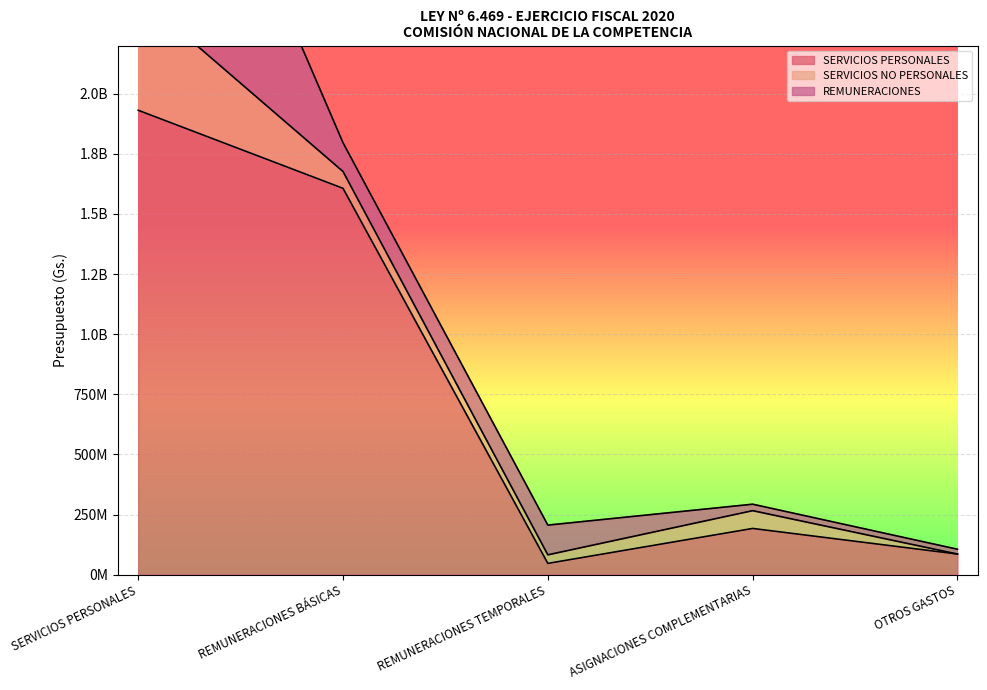

Where is the first local minimum for SERVICIOS NO PERSONALES?

REMUNERACIONES TEMPORALES